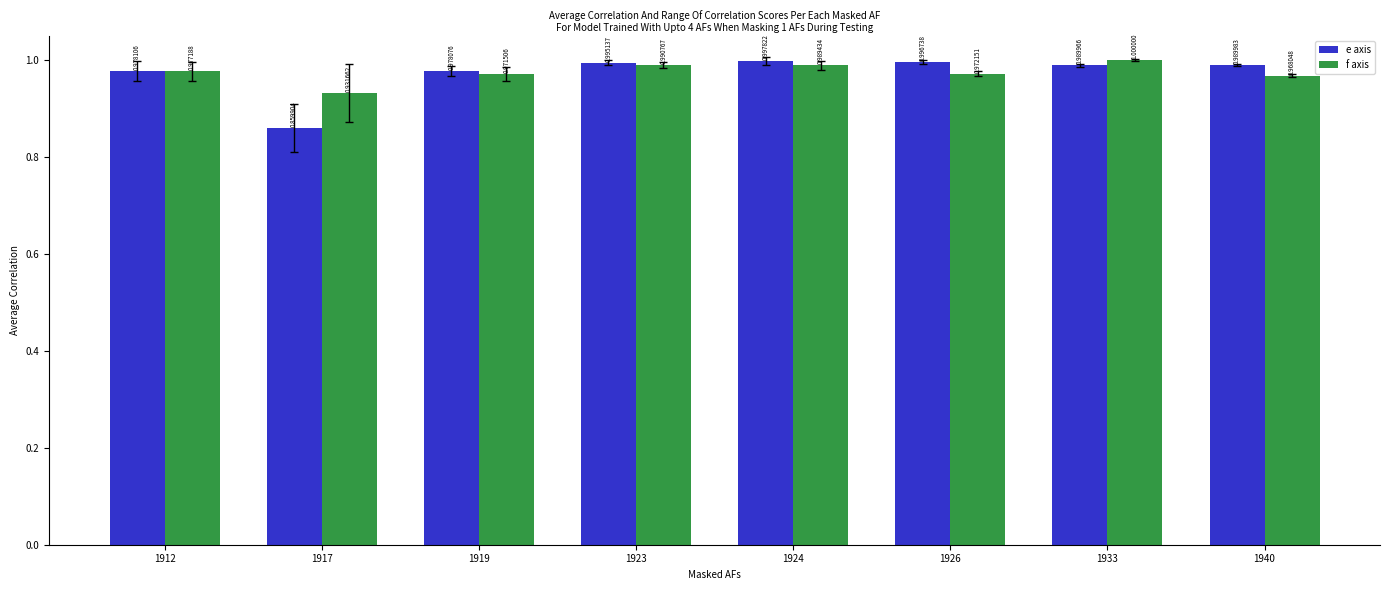

Rank the series by their maximum value, from lowest to highest.

e axis, f axis